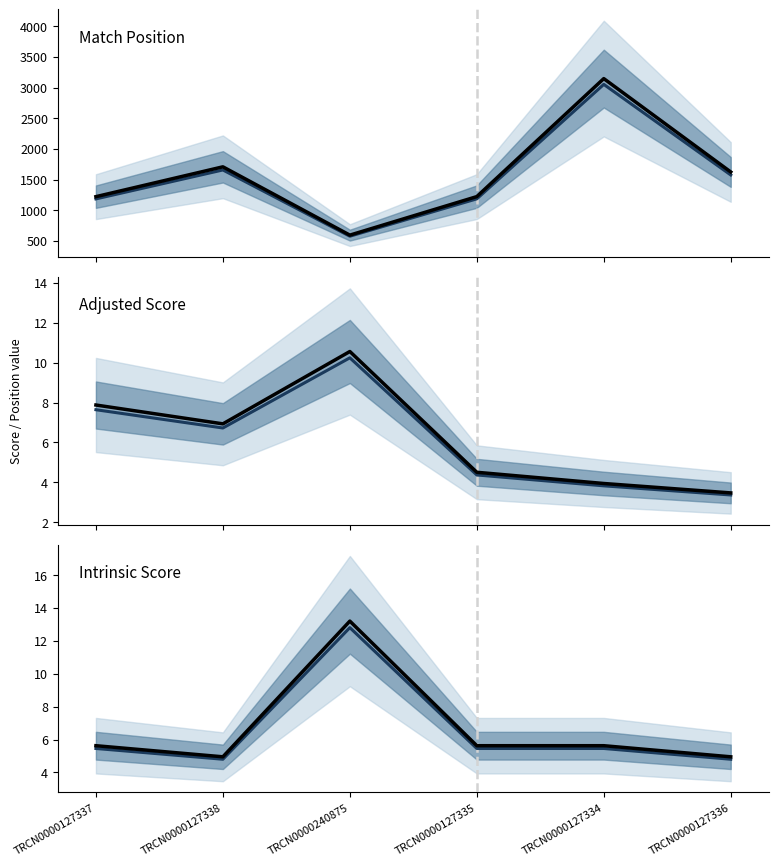

At which category does the chart reach its minimum across all series?

TRCN0000127336